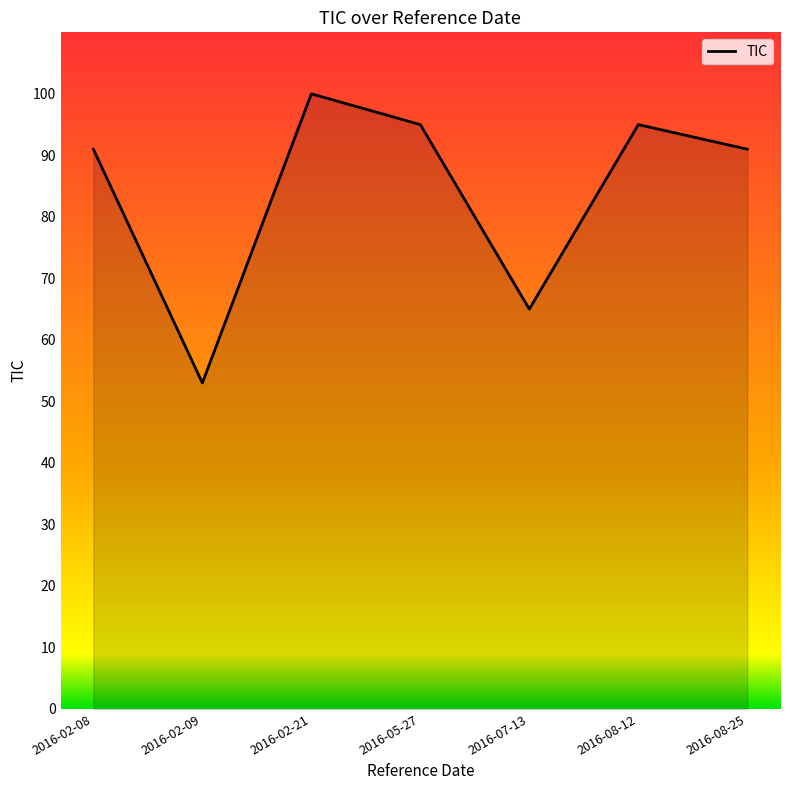

What position from the left is 2016-07-13?

5